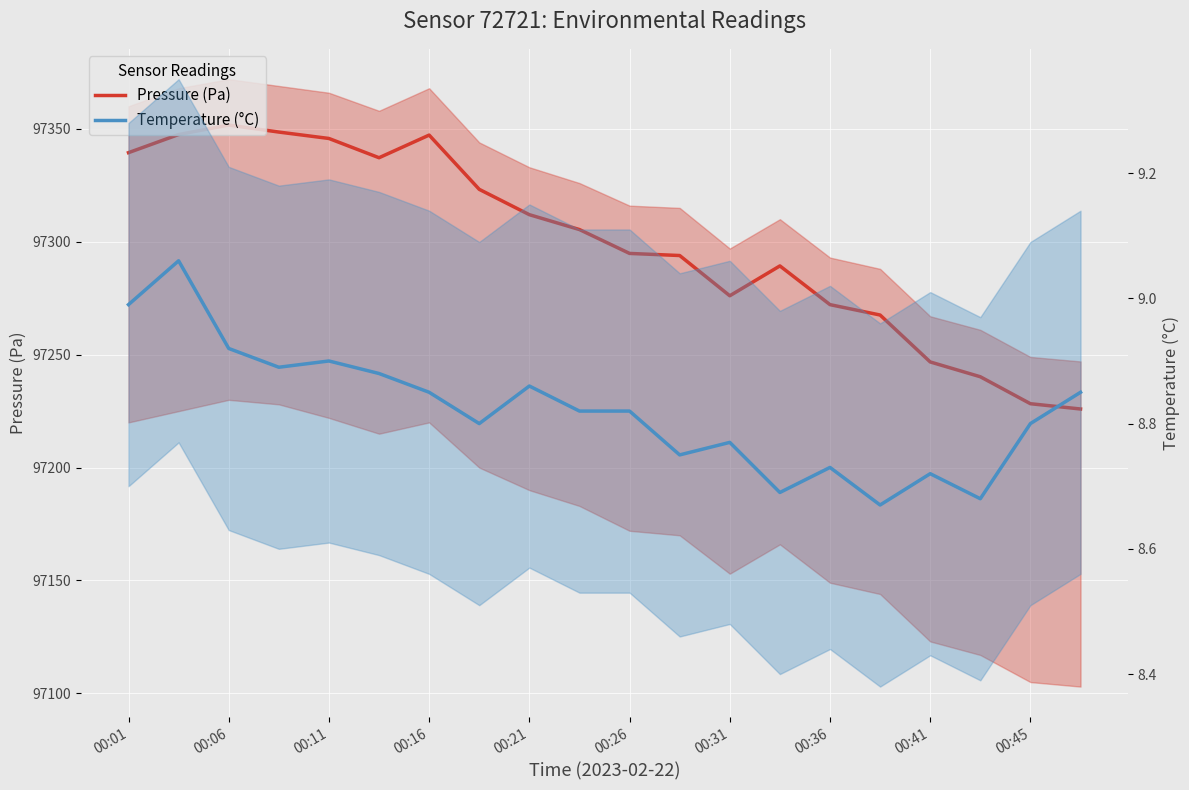

Does the chart display data point markers on the line(s)?

No